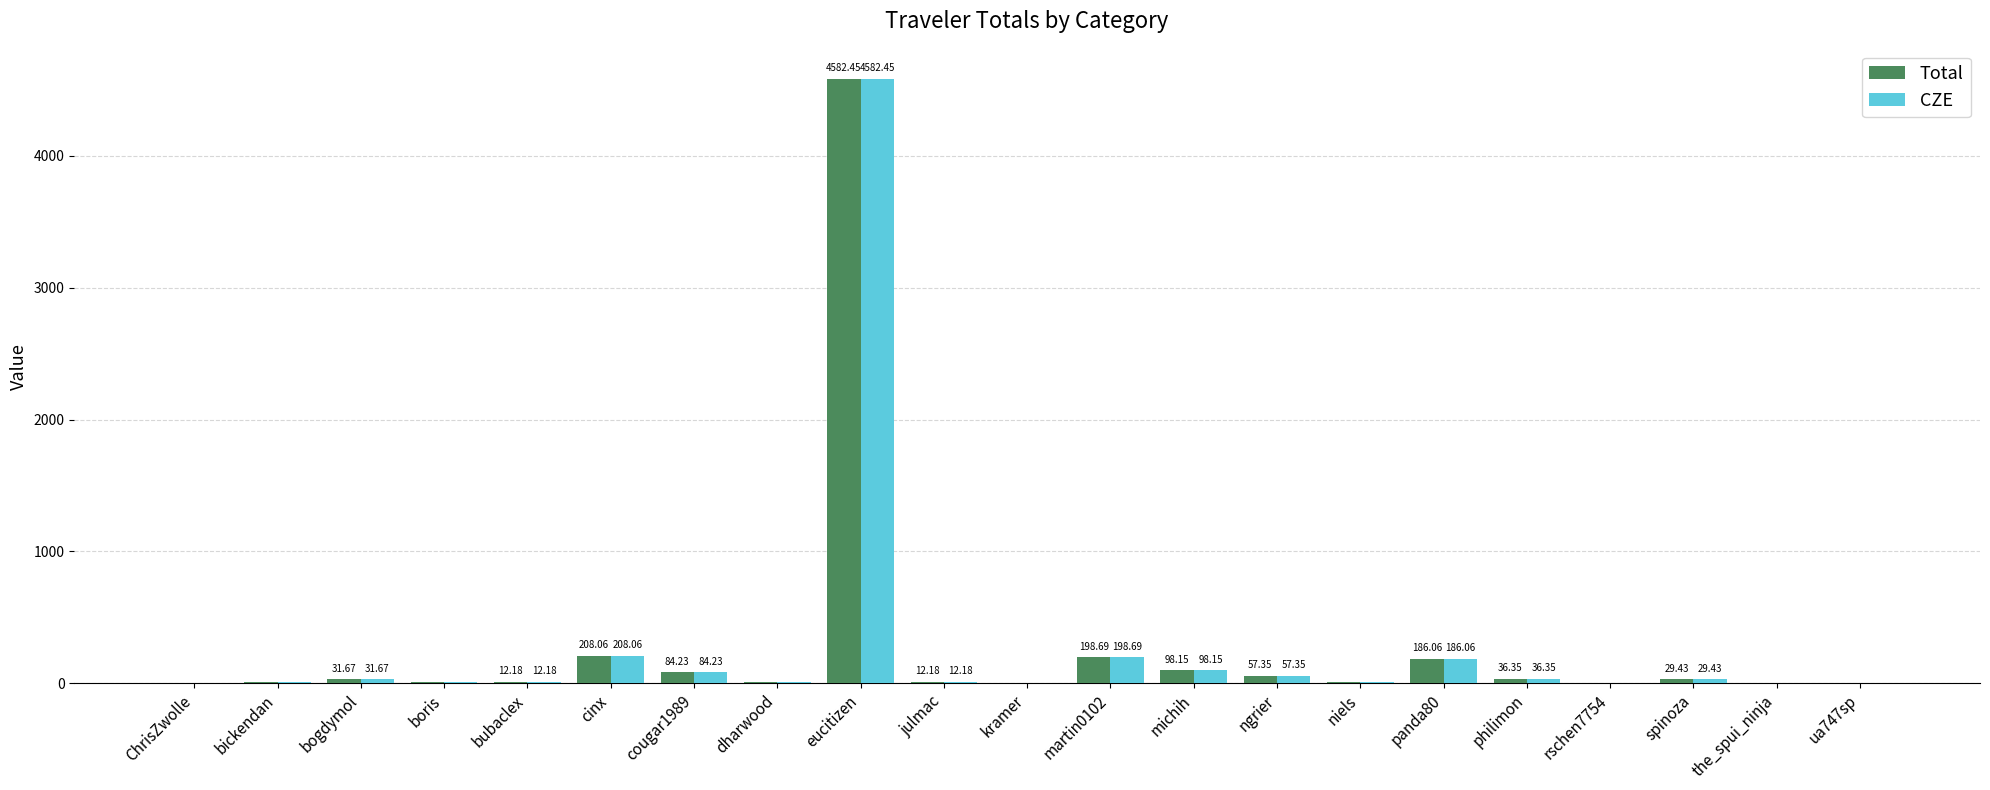

Is the value of Total at cinx greater than the value of CZE at ua747sp?

Yes